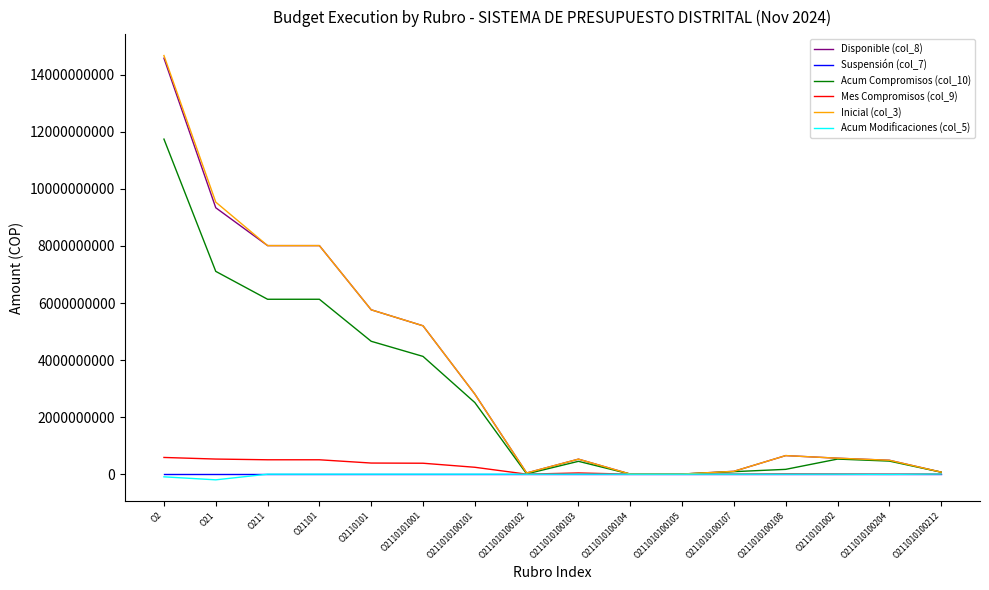

What are all the series names shown in the legend?

Disponible (col_8), Suspensión (col_7), Acum Compromisos (col_10), Mes Compromisos (col_9), Inicial (col_3), Acum Modificaciones (col_5)